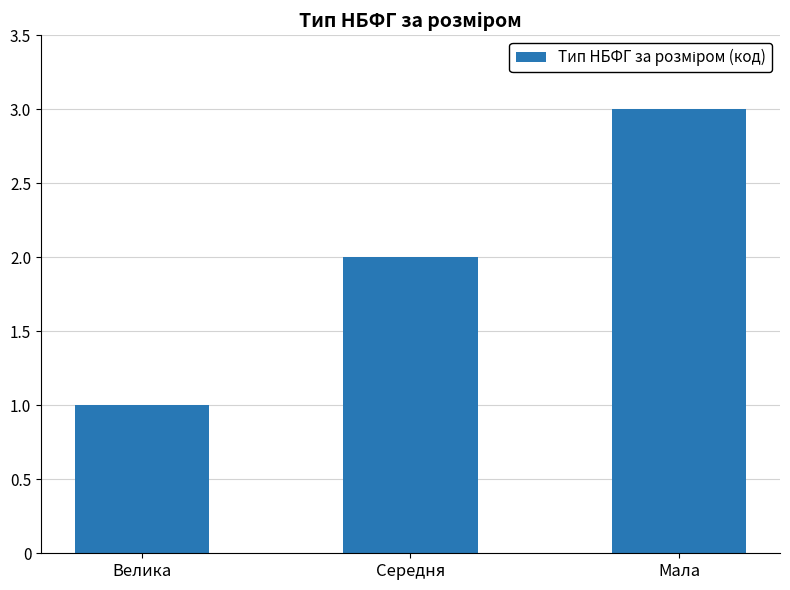

Count the number of categories in the chart.

3